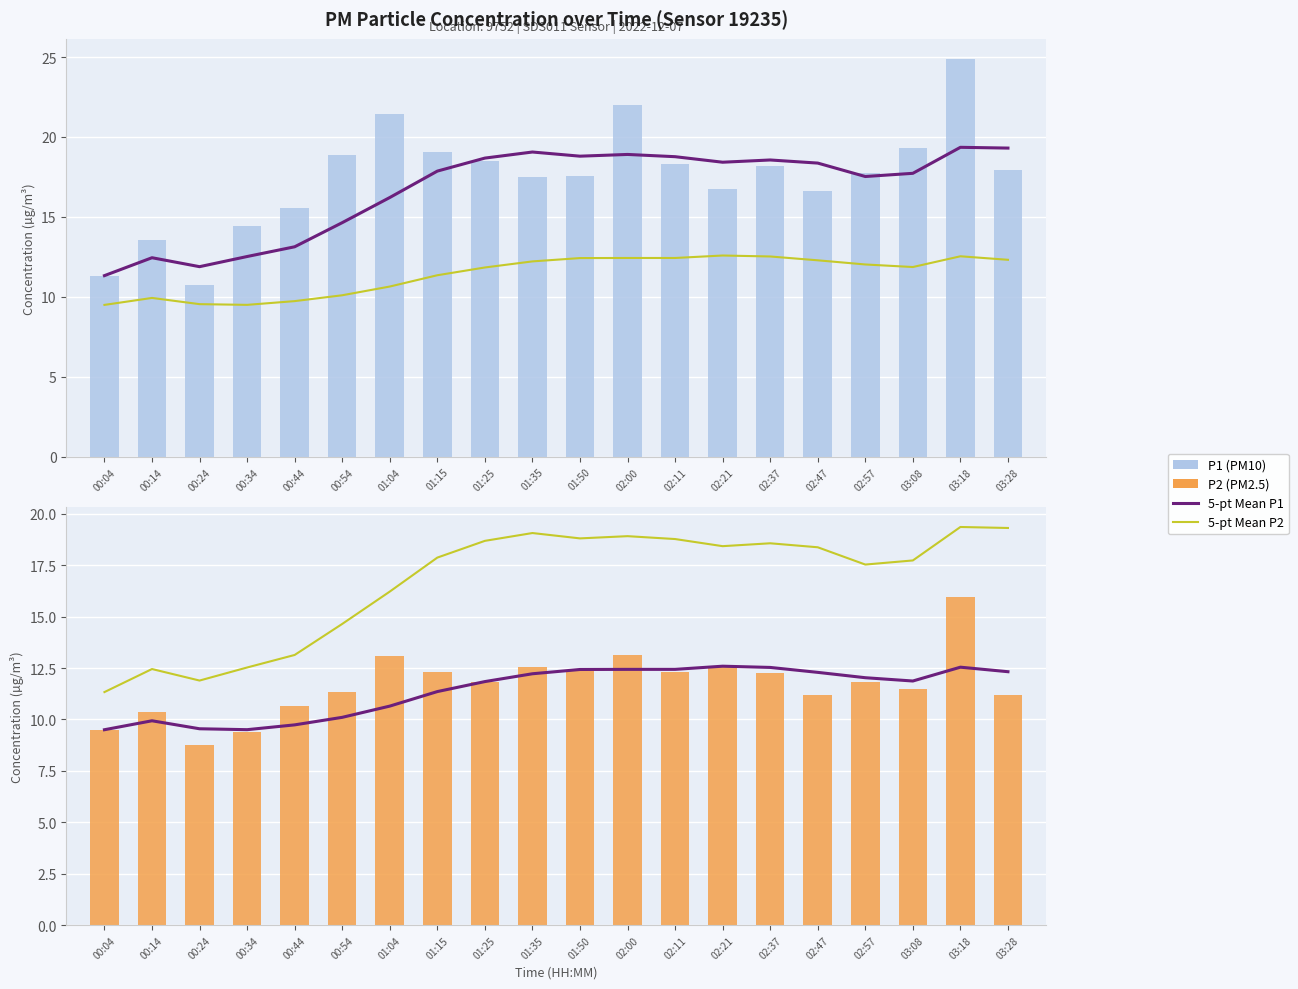

What is the average value of the 5-pt Mean P1 series?

16.7